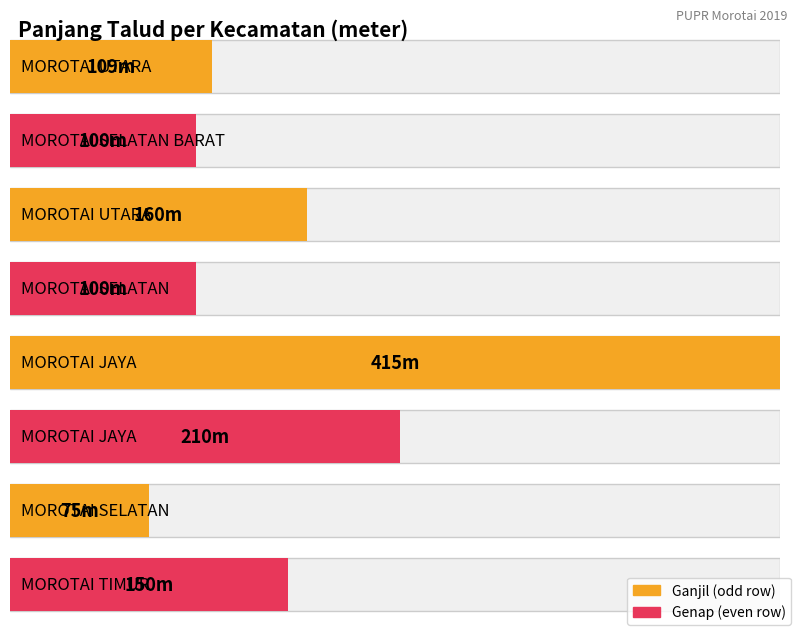

At which label is the value closest to 245?

MOROTAI JAYA